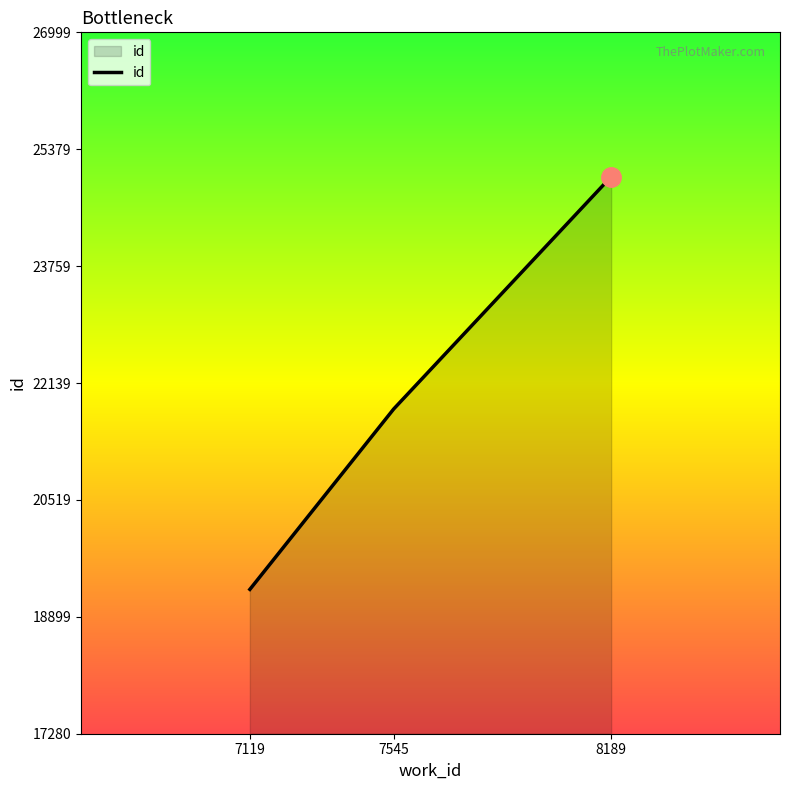

Count the values in the range 19280 to 24999.

3